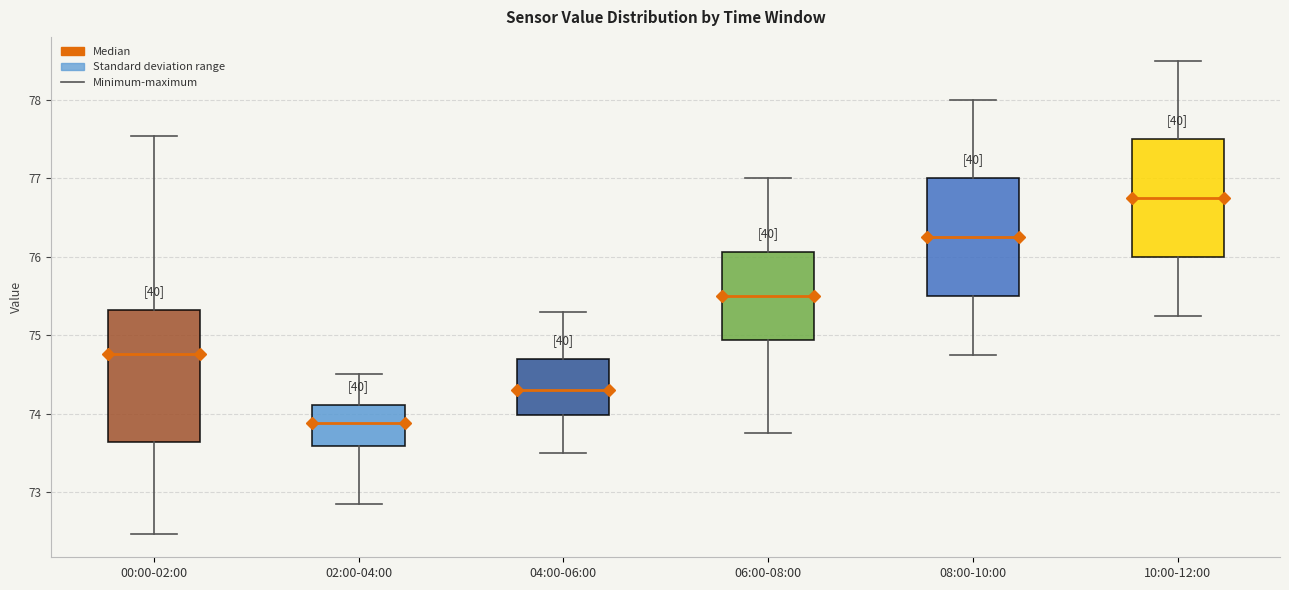

Where does the upper whisker of the box for 06:00-08:00 end on the y-axis? The values are not printed on the chart, so give them approximately, as read against the axis.

77.0